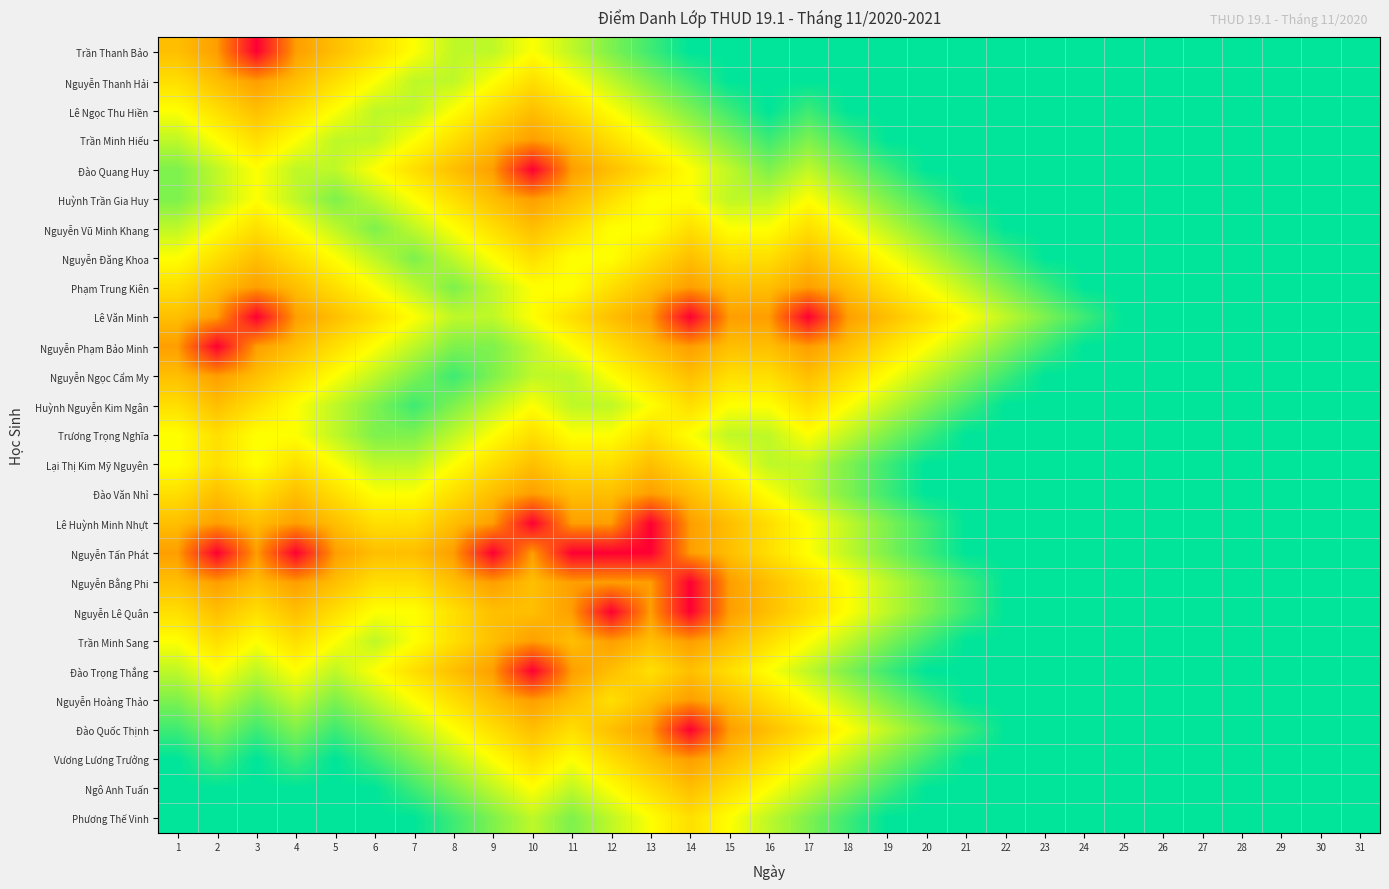

At 6, list the series in order from smallest to largest.

Ngô Anh Tuấn, Phương Thế Vinh, Vương Lương Trưởng, Nguyễn Vũ Minh Khang, Huỳnh Nguyễn Kim Ngân, Trương Trọng Nghĩa, Đào Quốc Thịnh, Lê Ngọc Thu Hiền, Trần Minh Hiếu, Huỳnh Trần Gia Huy, Nguyễn Đăng Khoa, Nguyễn Ngọc Cẩm My, Lại Thị Kim Mỹ Nguyên, Trần Minh Sang, Nguyễn Hoàng Thảo, Nguyễn Thanh Hải, Đào Quang Huy, Phạm Trung Kiên, Nguyễn Phạm Bảo Minh, Đào Văn Nhỉ, Nguyễn Lê Quân, Đào Trọng Thắng, Trần Thanh Bảo, Lê Văn Minh, Lê Huỳnh Minh Nhựt, Nguyễn Bằng Phi, Nguyễn Tấn Phát